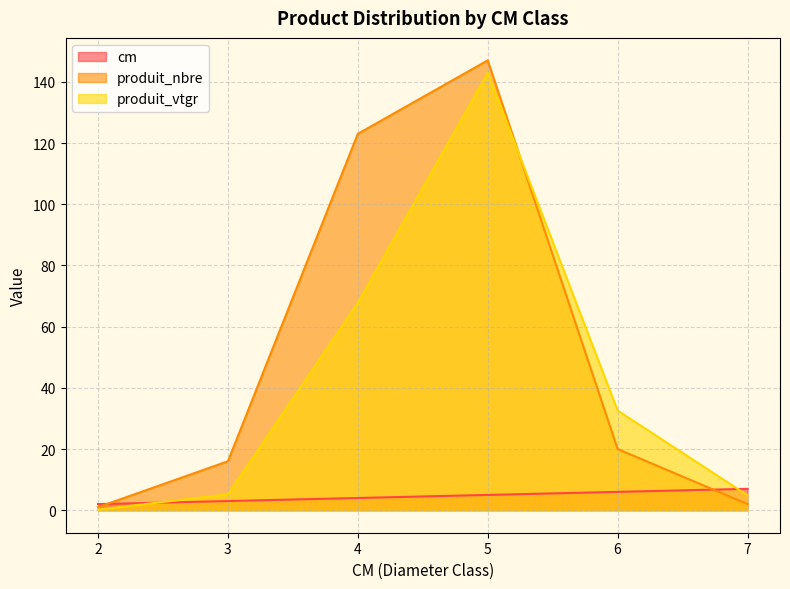

True or false: produit_nbre has more than 1 points higher than both neighbors.

False